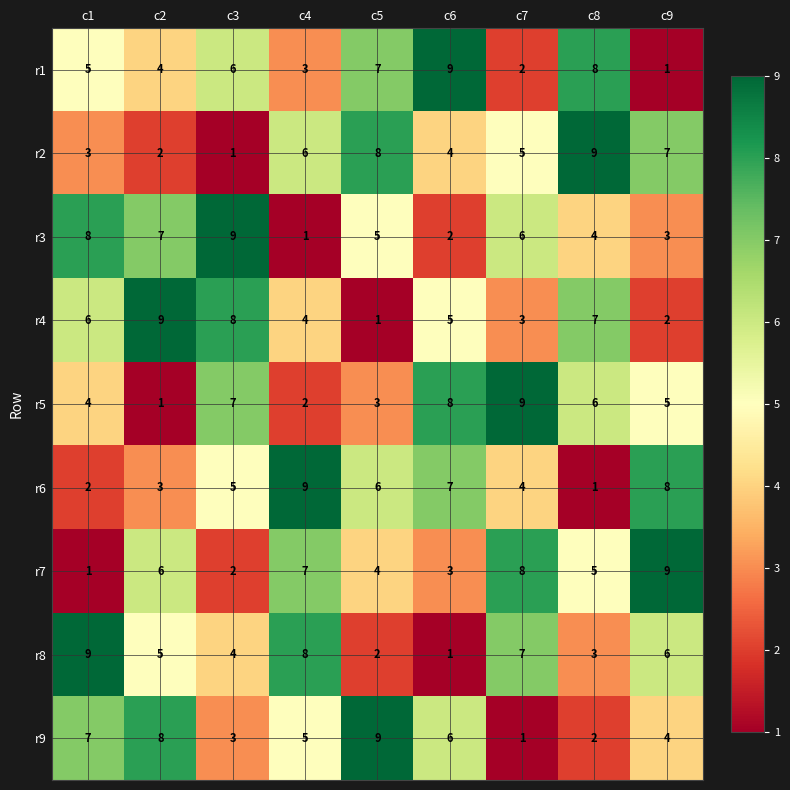

What is the maximum value shown in the chart?

9